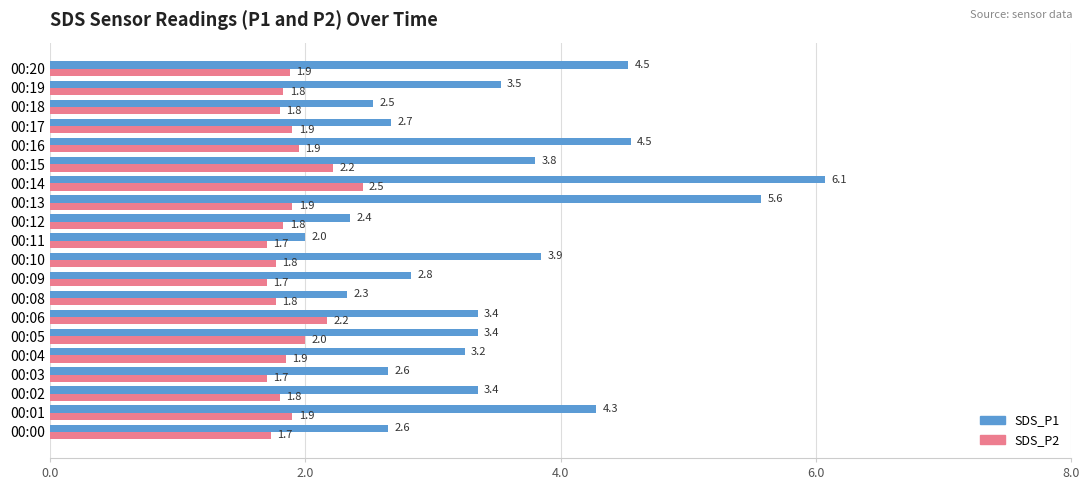

Which series has the largest total across all categories?

SDS_P1